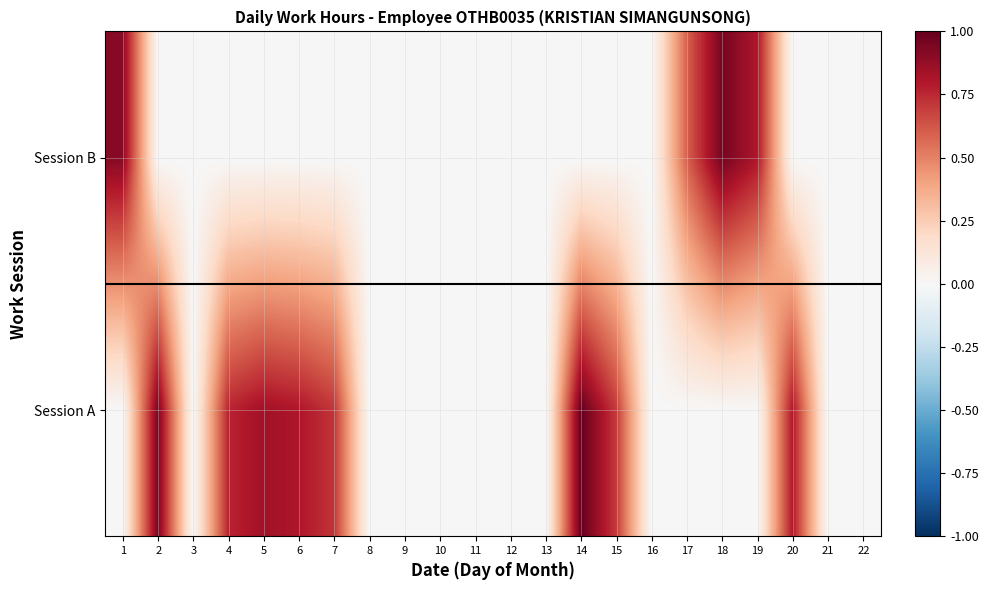

How many data points does each series have?

22